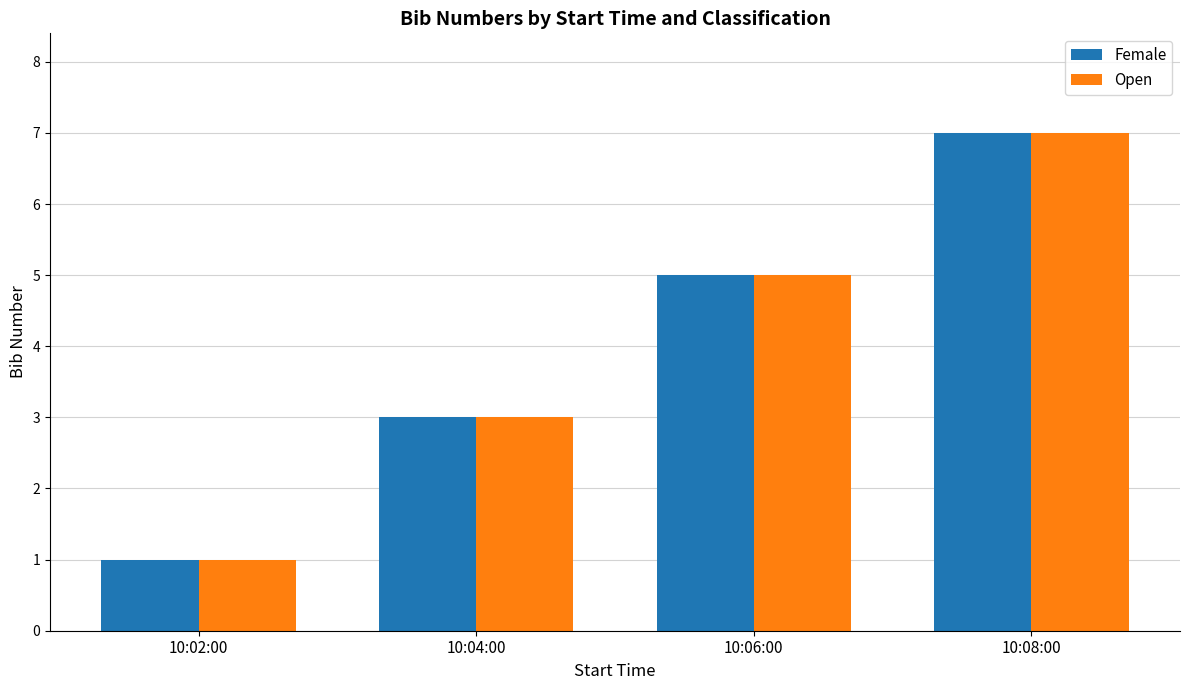

At which category is the sum across all series the highest?

10:08:00